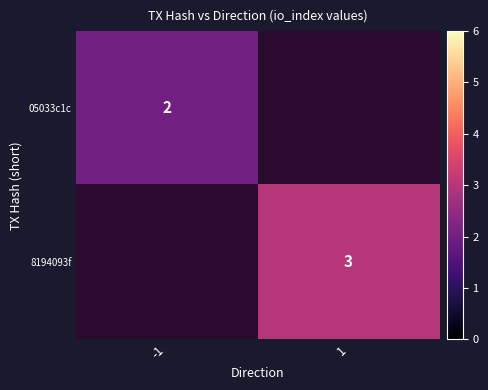

At which category does the chart reach its minimum across all series?

-1